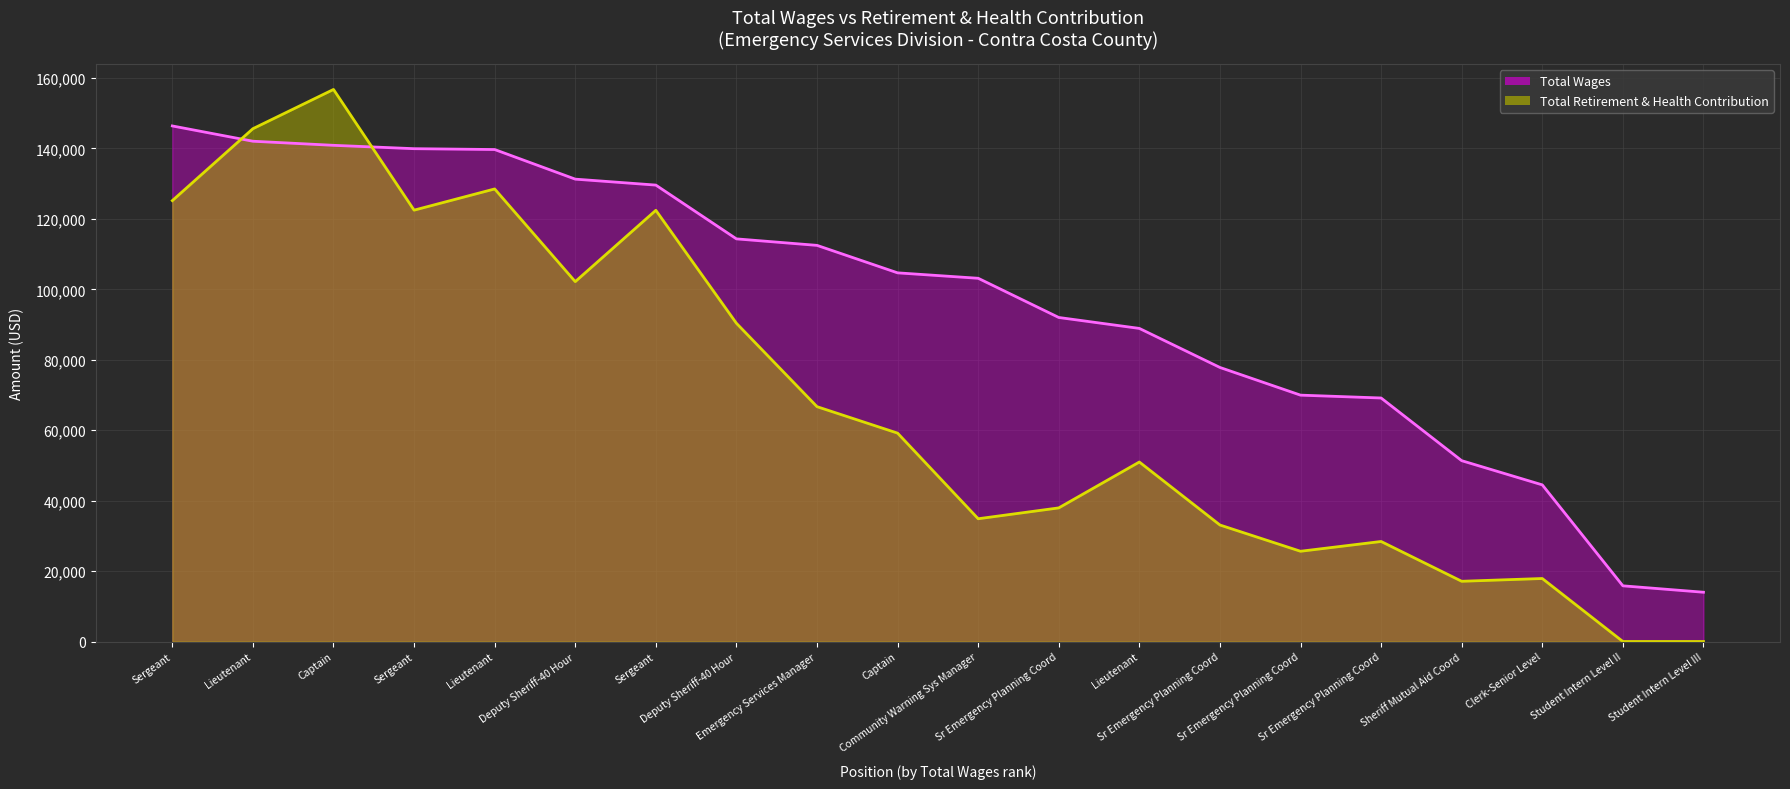

List the series in order of their peak value, lowest first.

Total Wages, Total Retirement & Health Contribution